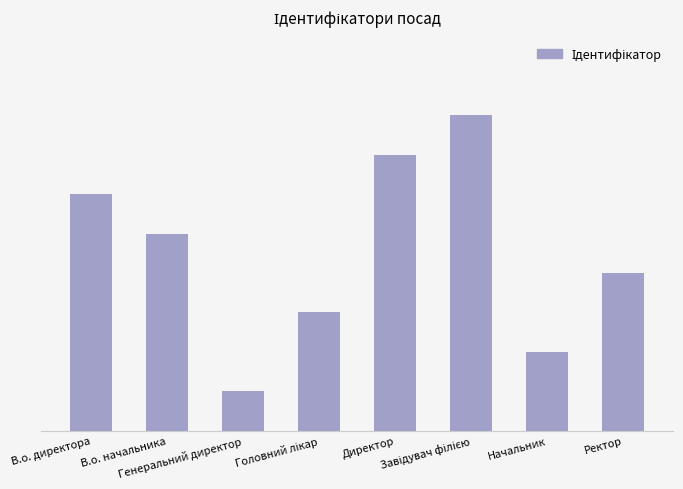

Are the bars horizontal?

No